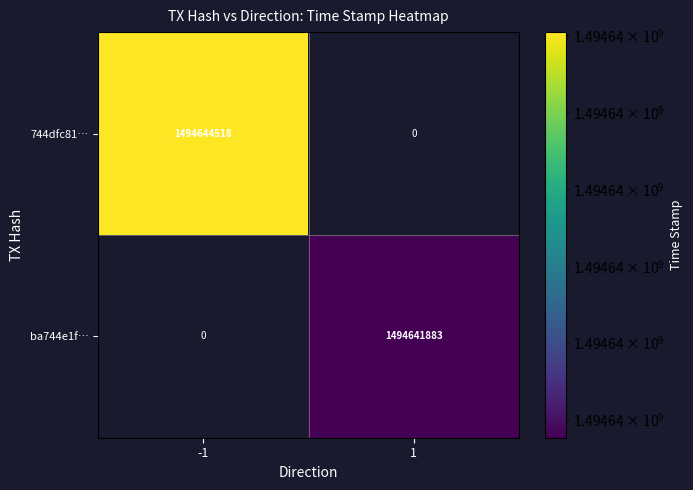

True or false: ba744e1f… has a value of 1494641883 at 1.

True